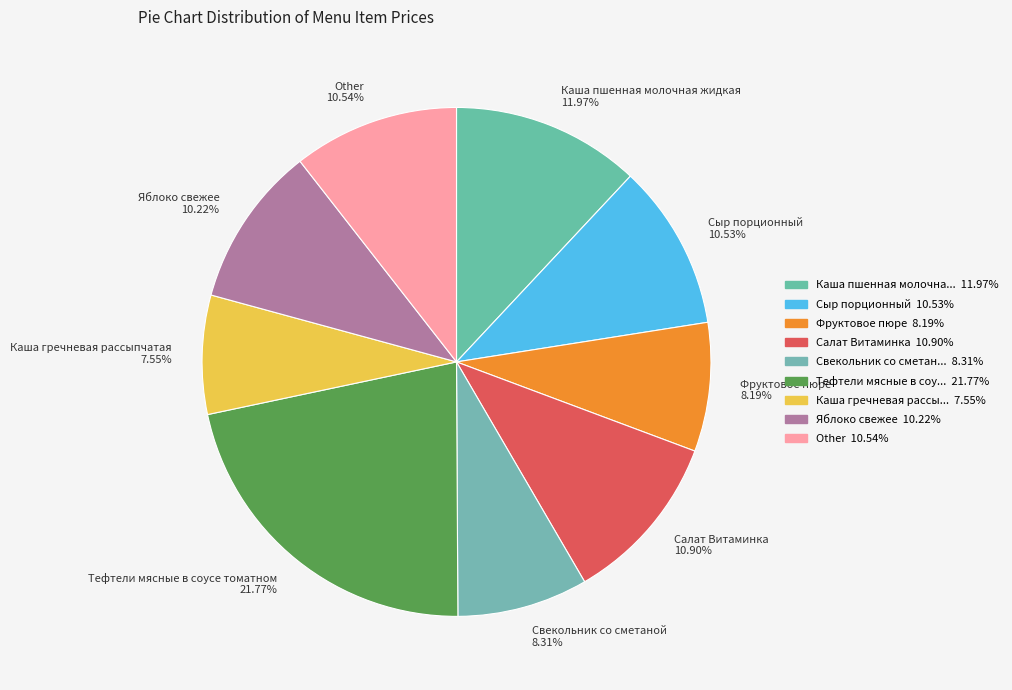

Do Каша гречневая рассыпчатая 7.55% and Тефтели мясные в соусе томатном 21.77% together represent more than half of the pie?

No